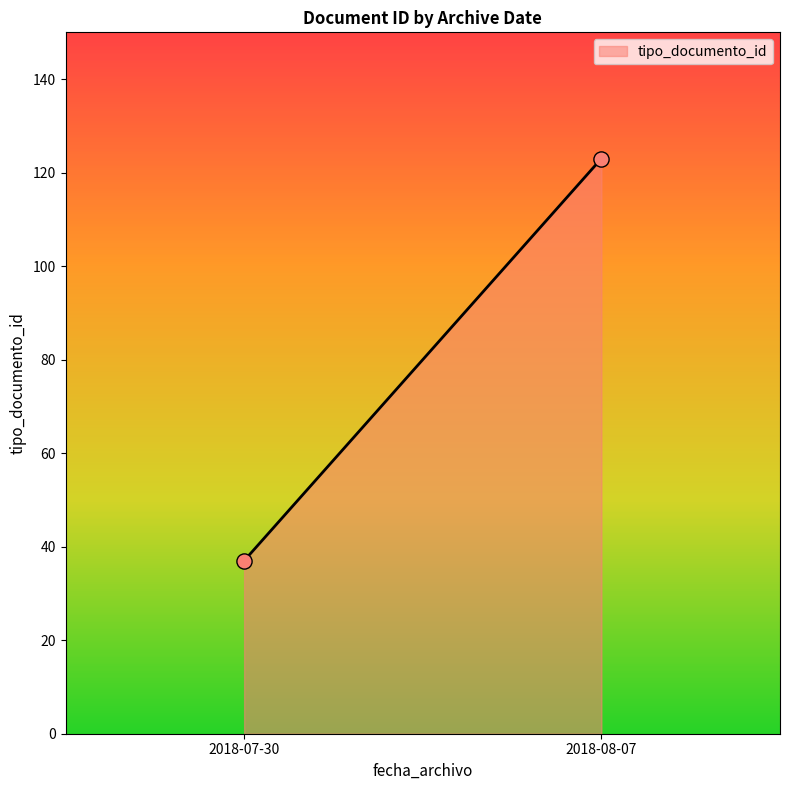

What is the range of Y values (max minus min)?

86